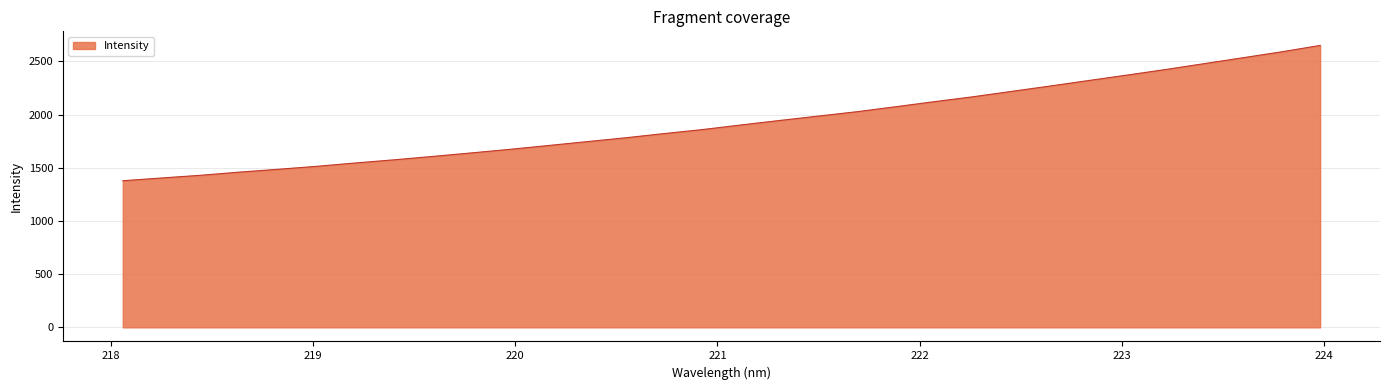

Count the number of data series in this chart.

1